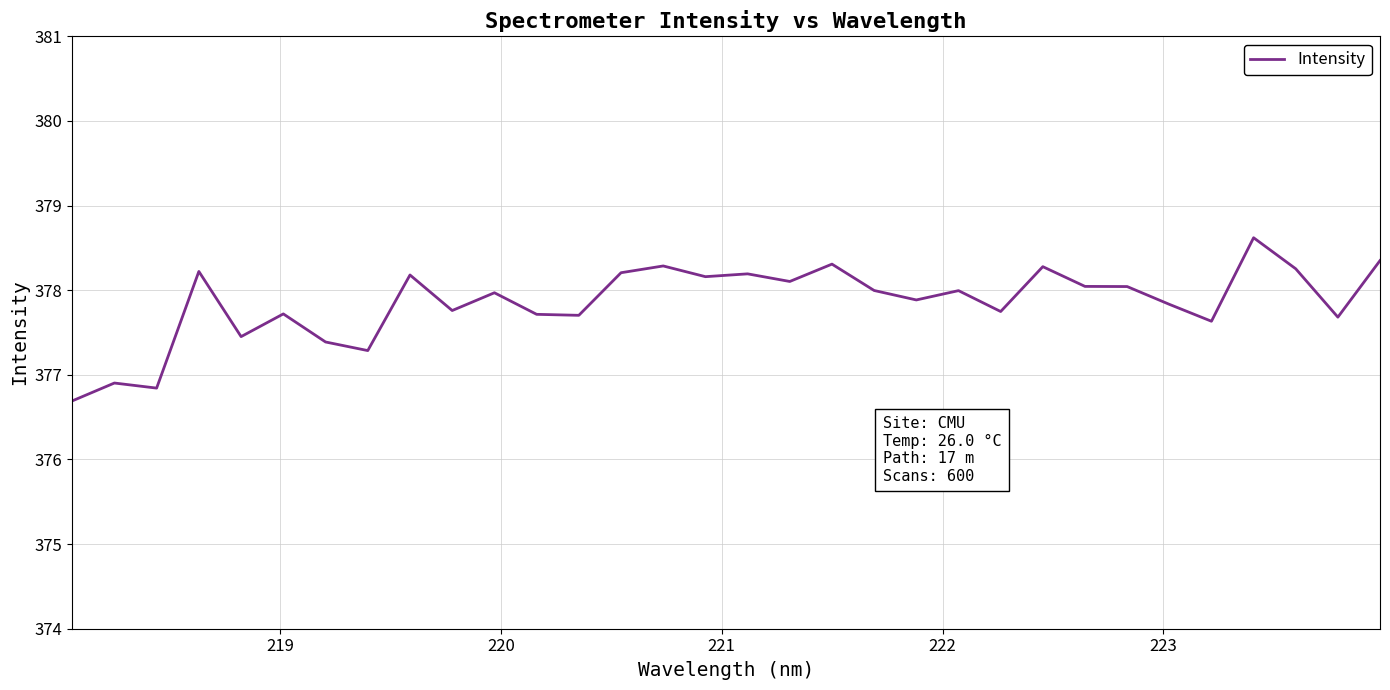

What is the smallest value displayed?

376.7